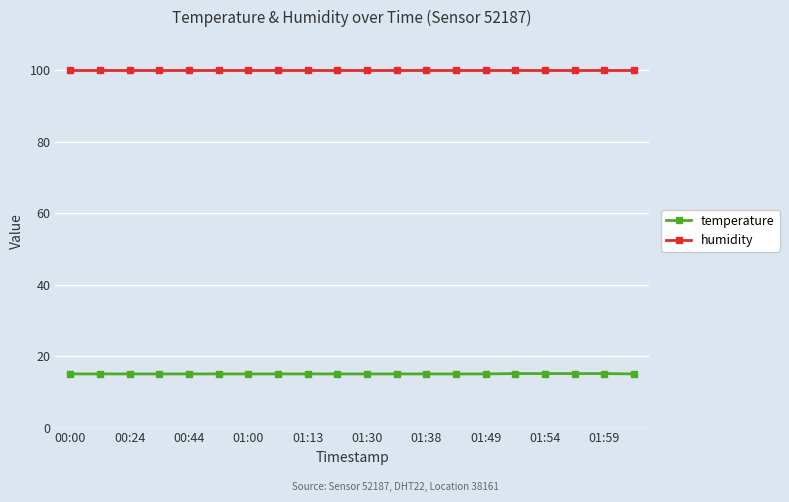

What is the maximum value for temperature?

15.1